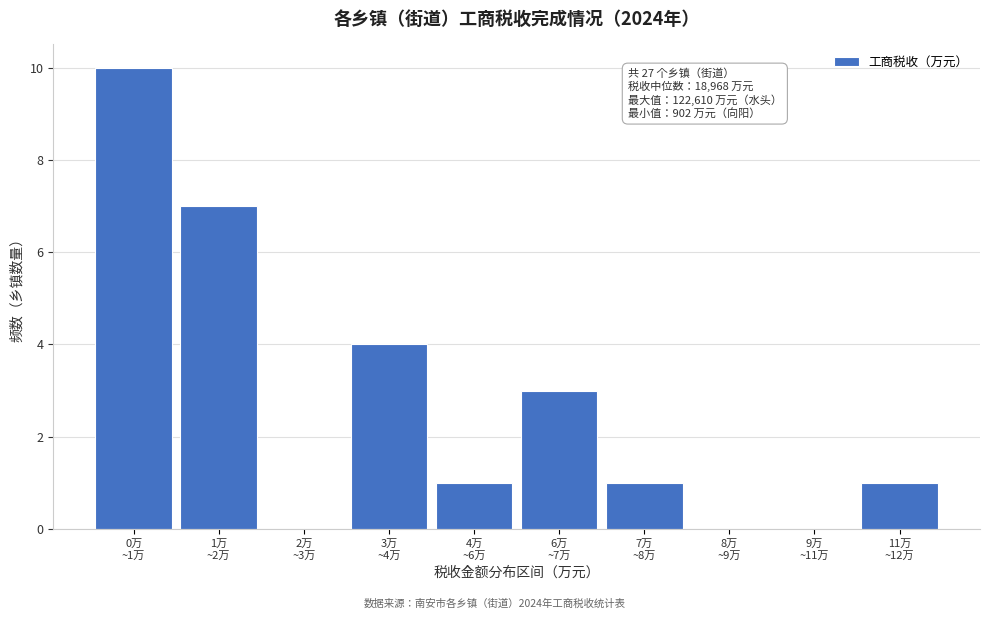

What is the sum of all values?

27